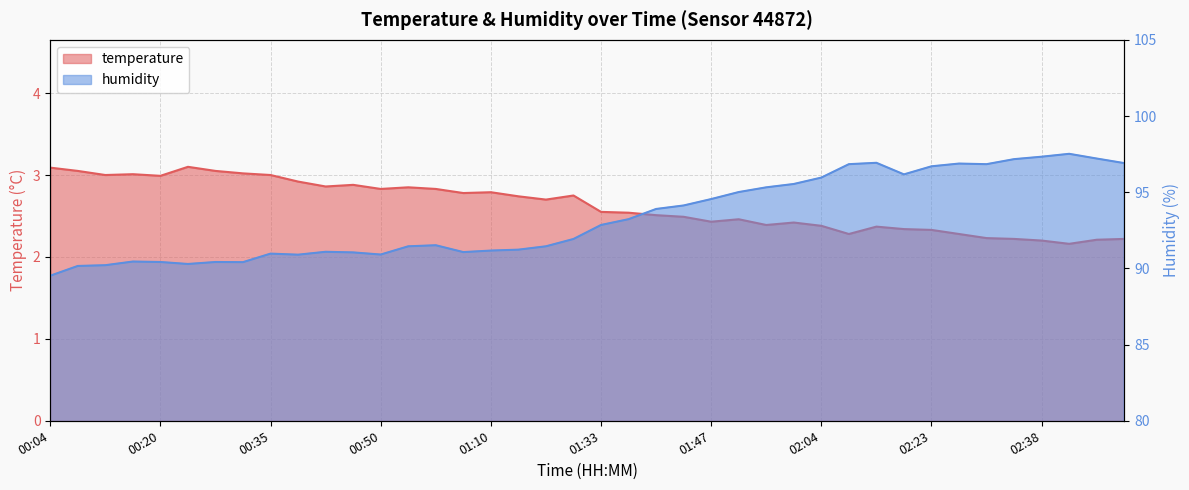

Which series has the largest range (max minus min)?

humidity